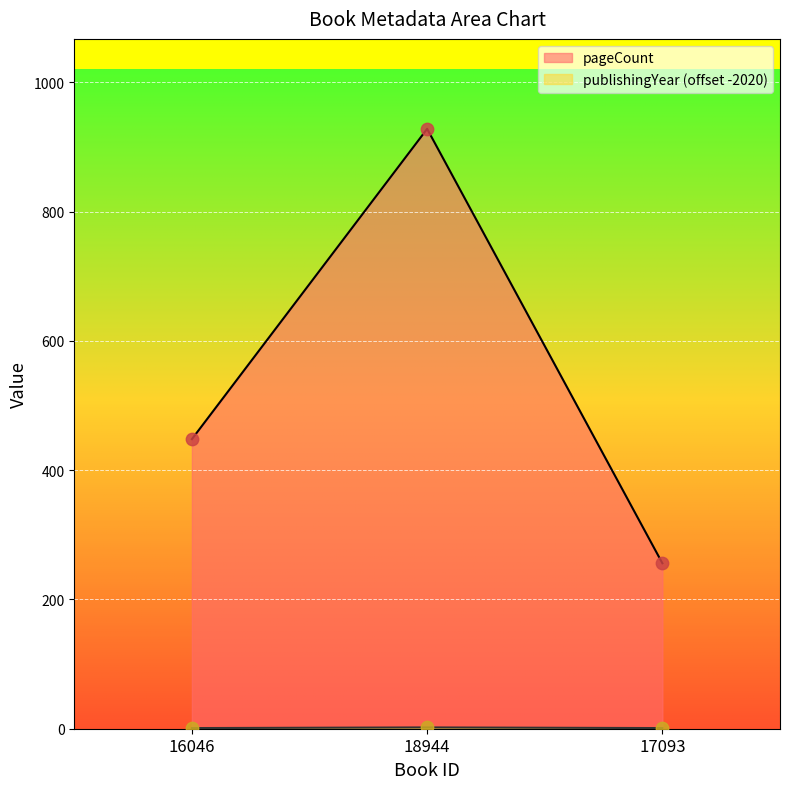

Which series contains the highest Y value?

pageCount